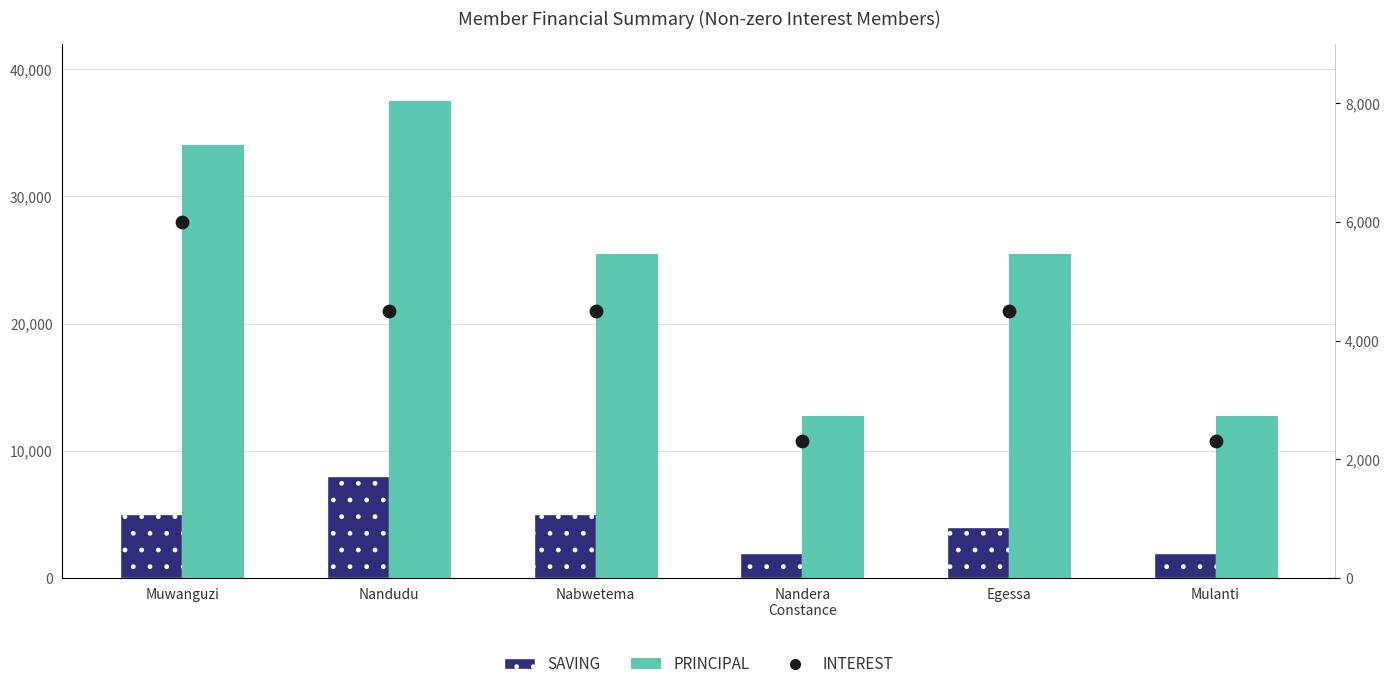

Which series reaches the minimum Y coordinate?

SAVING